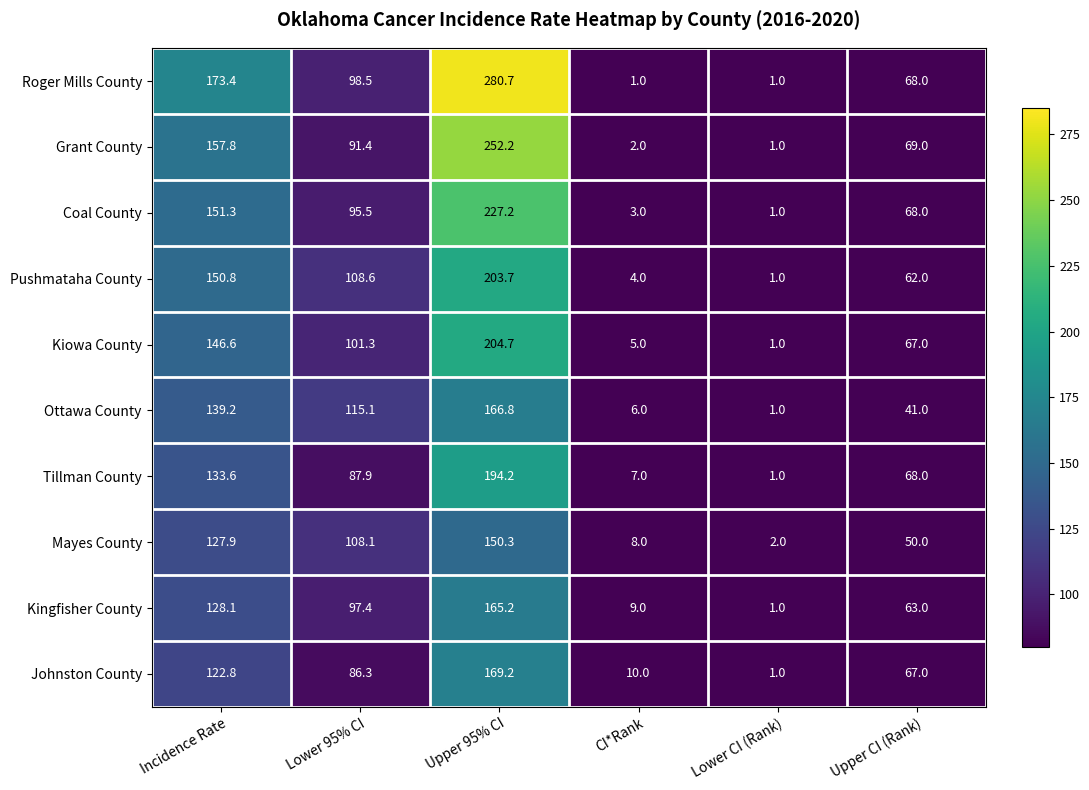

List the series in order of their peak value, highest first.

Roger Mills County, Grant County, Coal County, Kiowa County, Pushmataha County, Tillman County, Johnston County, Ottawa County, Kingfisher County, Mayes County